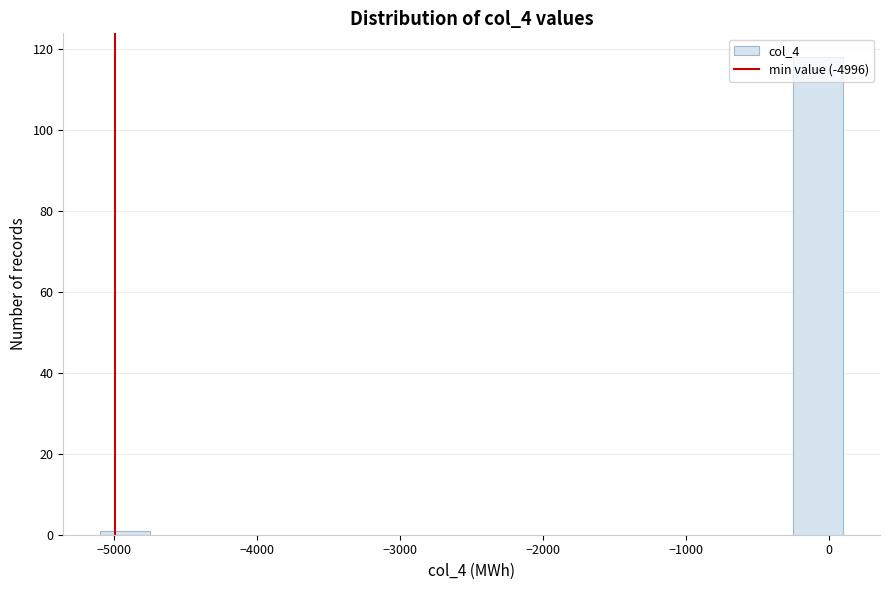

Read against the x-axis, roughly where is the centre of the tallest bar?

-100